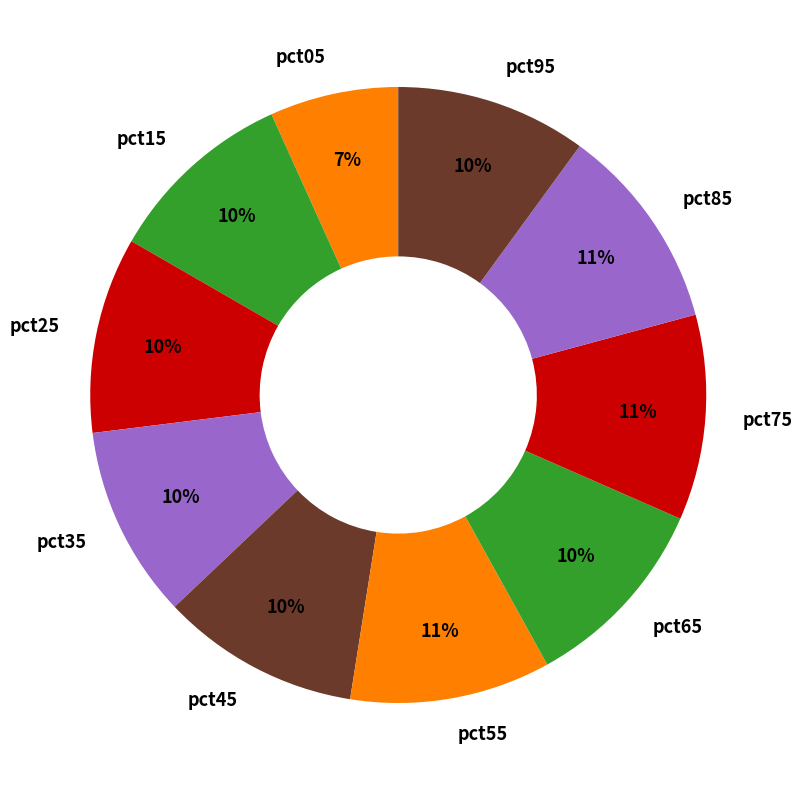

Is it true that pct15 is 10% of the pie?

True